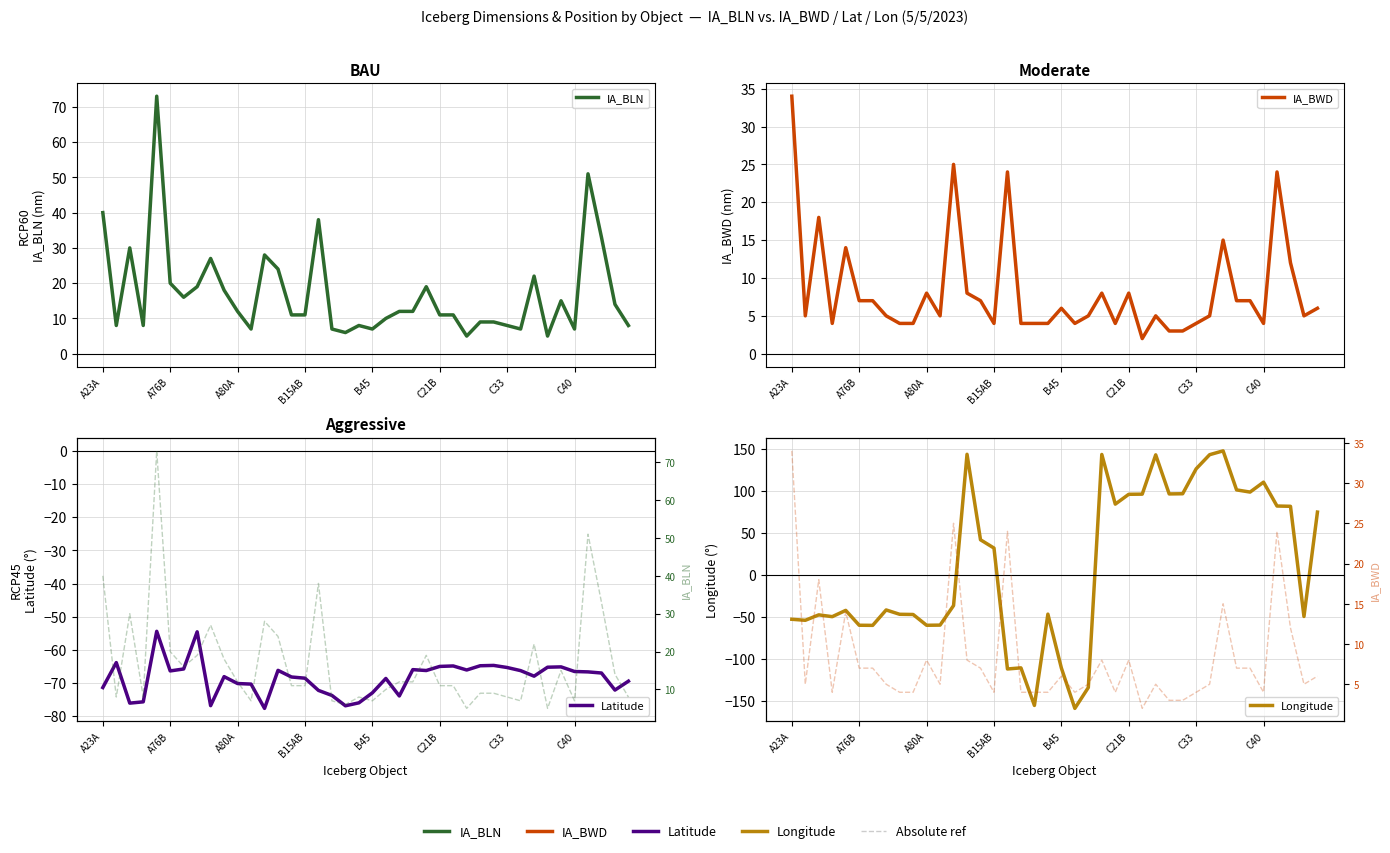

What is the total value across all series at 33?

59.9